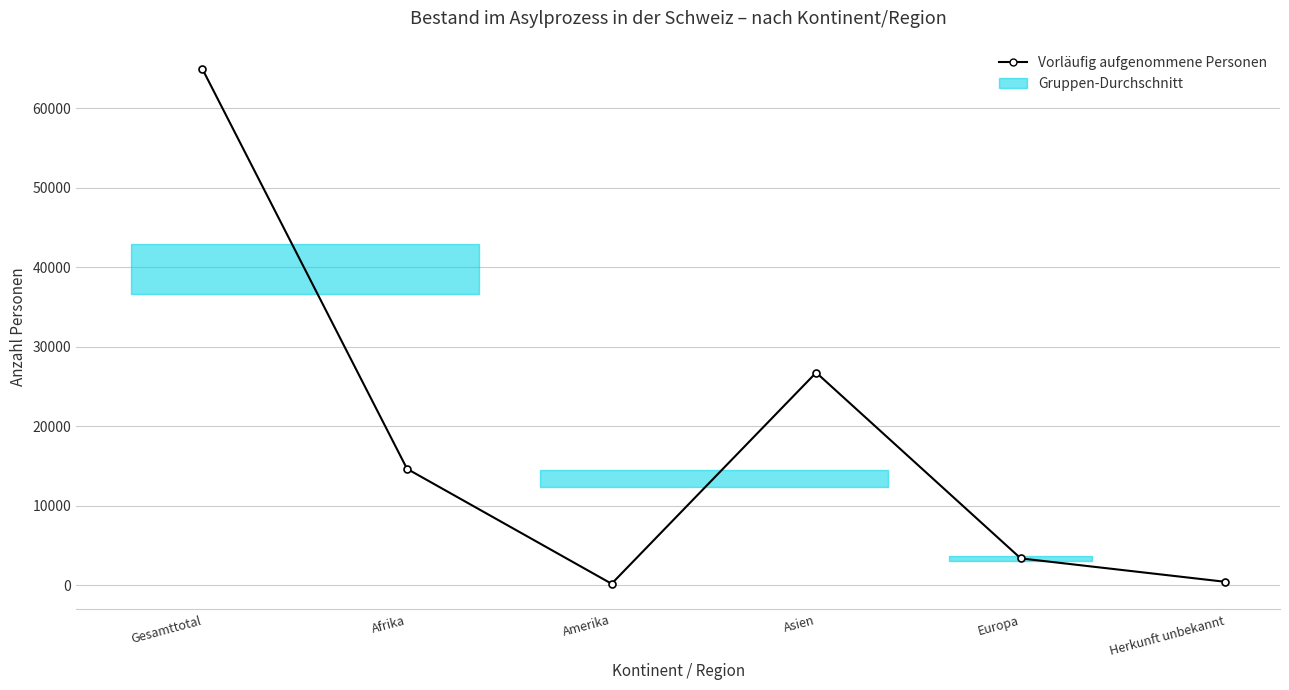

What is the difference between the second highest and minimum values?

26566